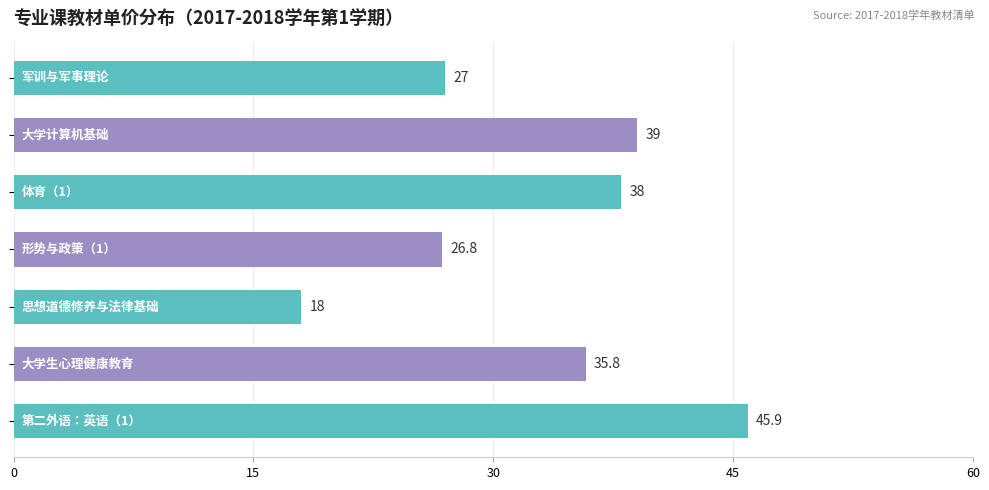

Are the bars horizontal?

Yes